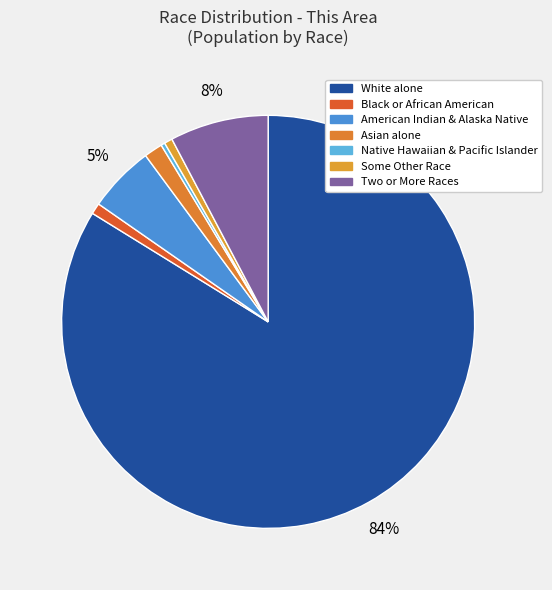

How many slices are in this pie chart?

7